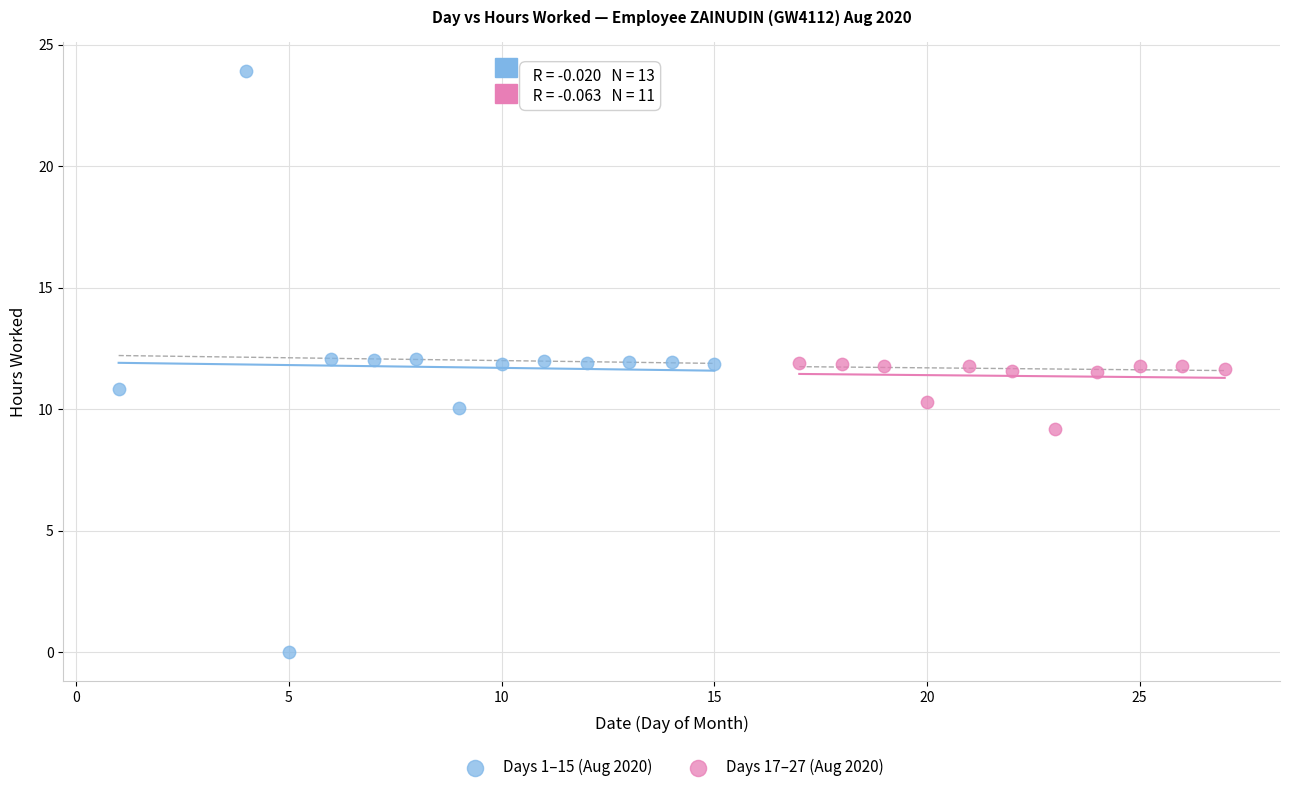

Which series contains the highest Y value?

Days 1–15 (Aug 2020)